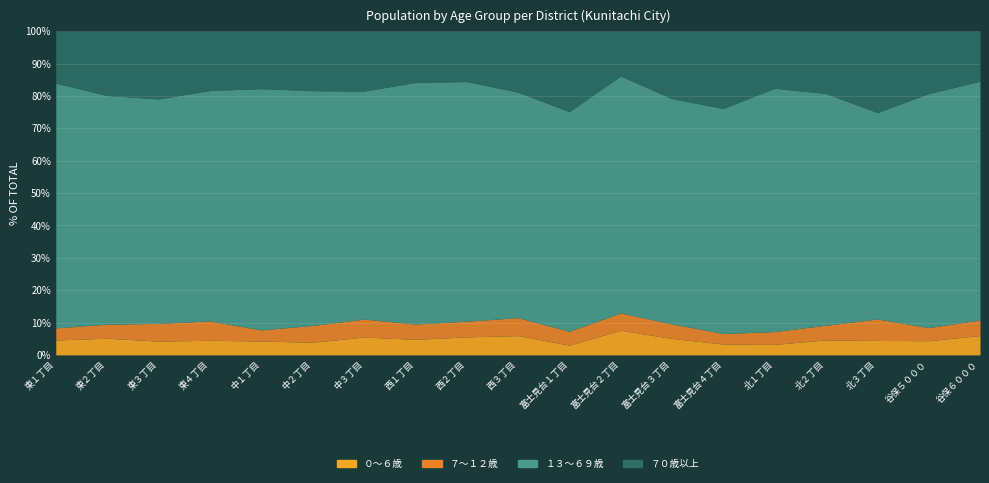

Is it true that ０～６歳 equals 61 at 中１丁目?

False